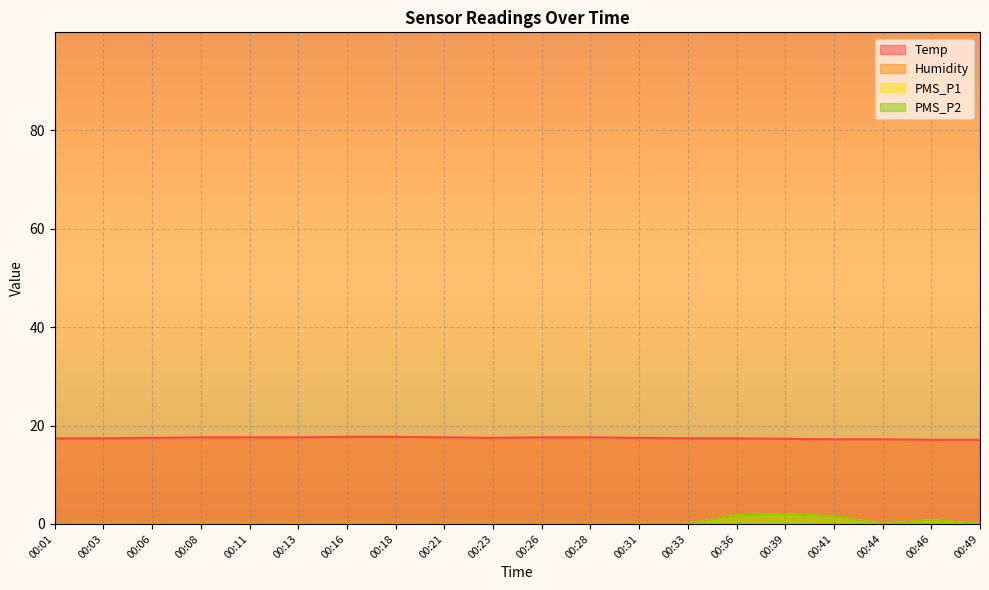

True or false: PMS_P1 and Temp intersect in this chart.

False